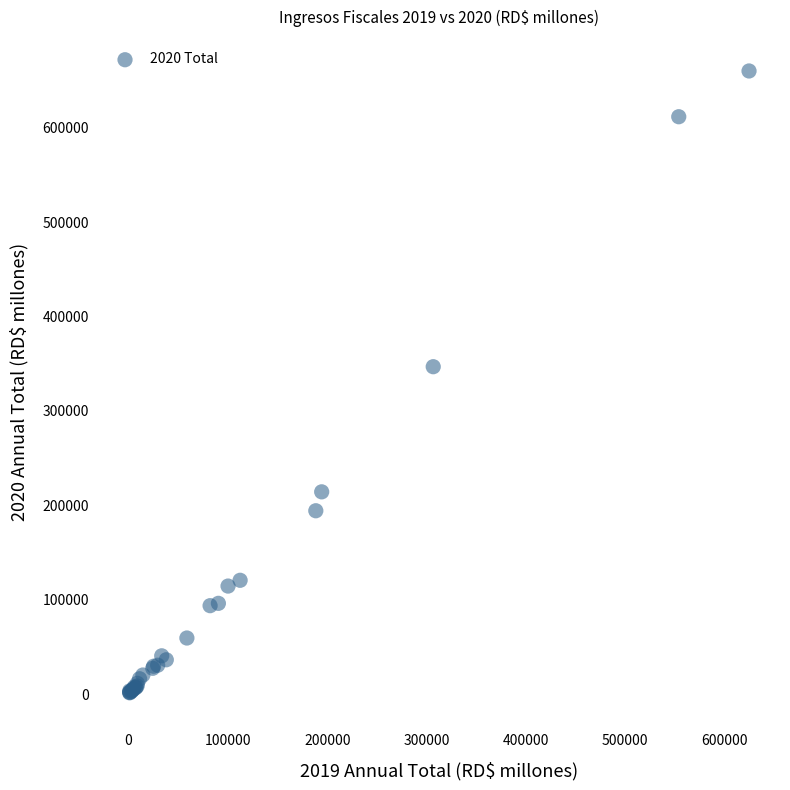

What Y value in the scatter plot is closest to 330822?

346896.6